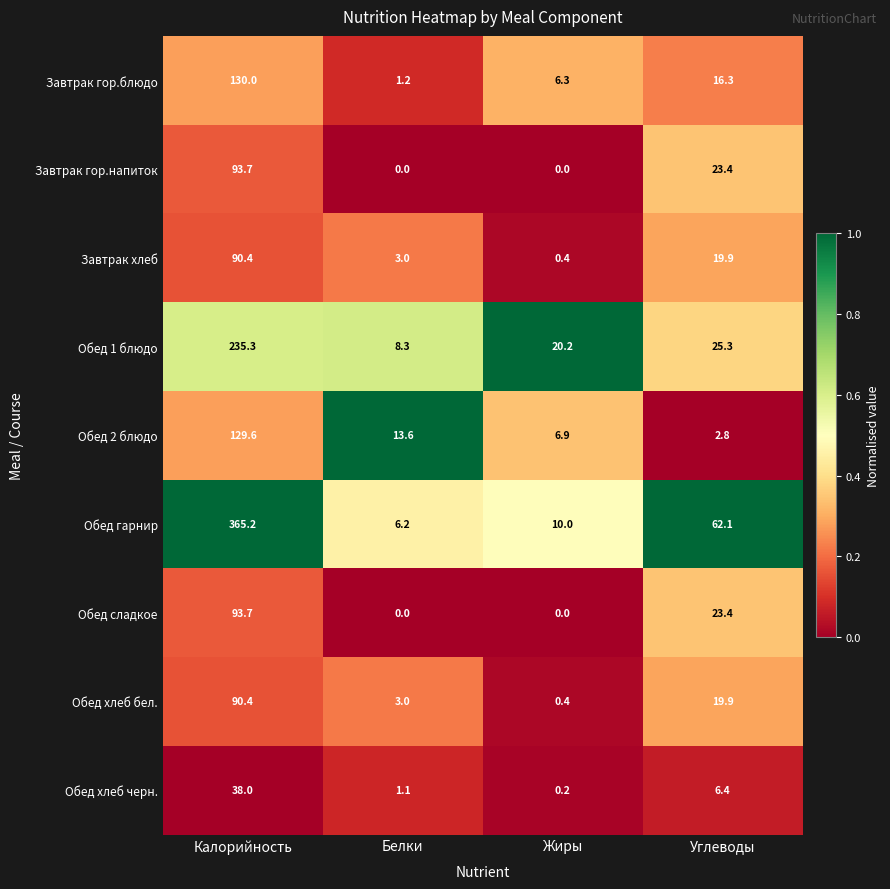

Where is Обед хлеб бел. nearest to the value 45?

Углеводы